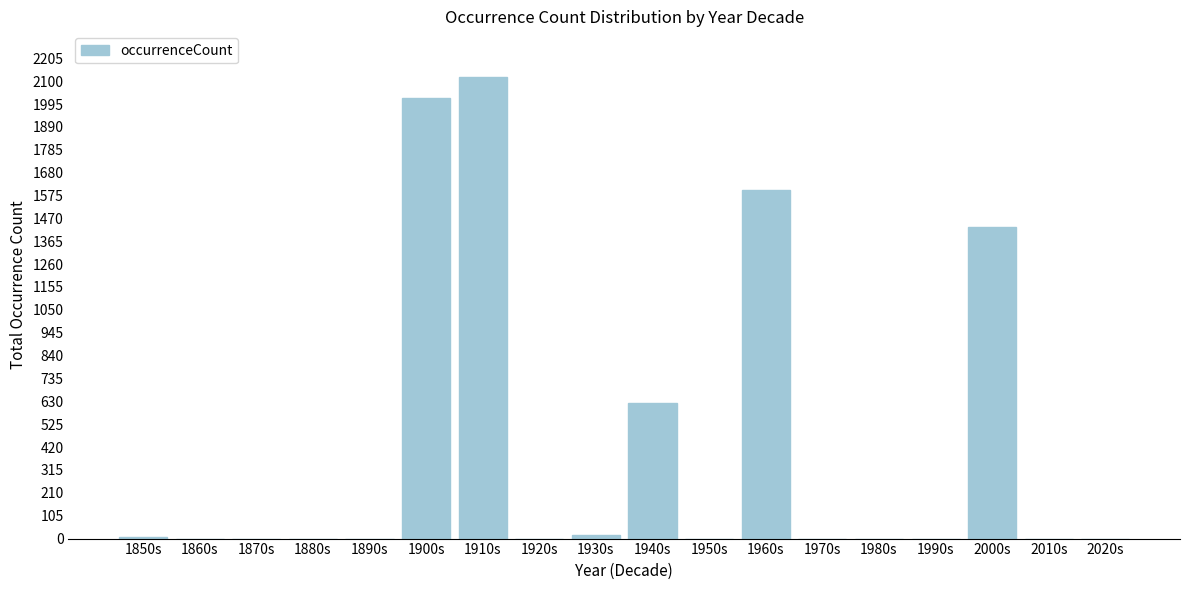

What is the sum of the values at 1910s and 1970s?

2117